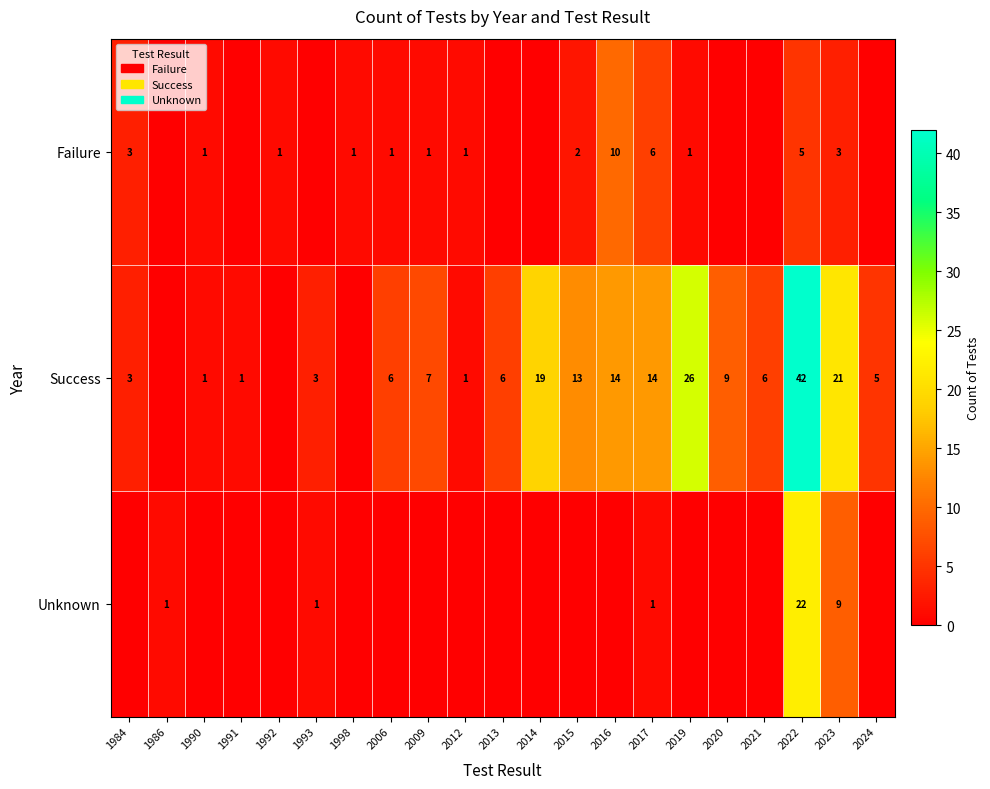

The Success series shows 1 at 2013. True or false?

False